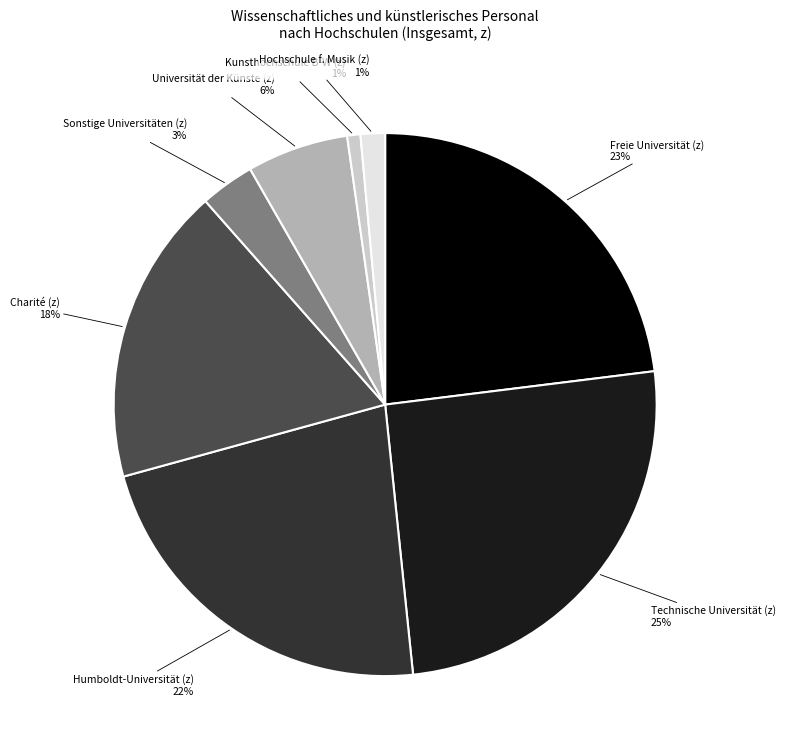

How many segments does this pie chart have?

8